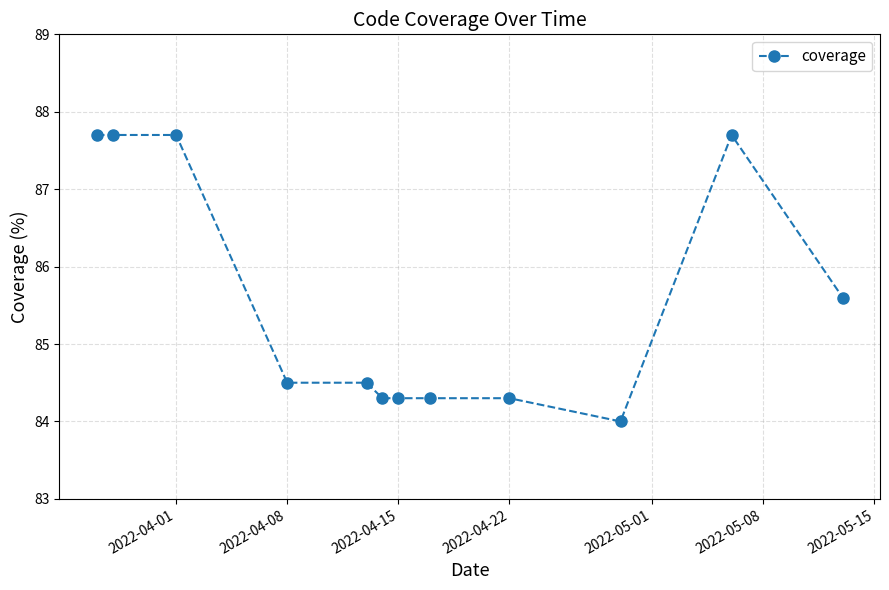

What is the minimum value shown in the chart?

84.0